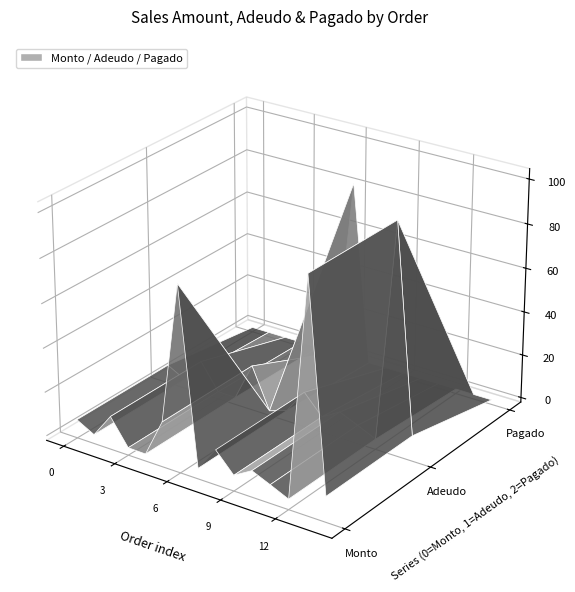

Reading left to right, list all the values displayed in this chart.

Monto: RV-CT-21957=6300	RV-CT-21958=2000	RV-CT-21959=13000	RV-CT-21960=1300	RV-CT-21961=1100	T-CT-21962=18450	T-CT-21963=82000	RV-CT-21964=2700	T-CT-21965=13780	RV-CT-21966=5000	RV-CT-21967=9820	RV-CT-21968=6300	RV-CT-21969=2600	T-CT-21970=102500	RV-CT-21971=9440
Adeudo: RV-CT-21957=6300	RV-CT-21958=2000	RV-CT-21959=13000	RV-CT-21960=1300	RV-CT-21961=1100	T-CT-21962=18450	T-CT-21963=0	RV-CT-21964=2700	T-CT-21965=13780	RV-CT-21966=5000	RV-CT-21967=9820	RV-CT-21968=6300	RV-CT-21969=2600	T-CT-21970=102500	RV-CT-21971=9440
Pagado: RV-CT-21957=0	RV-CT-21958=0	RV-CT-21959=0	RV-CT-21960=0	RV-CT-21961=0	T-CT-21962=0	T-CT-21963=82000	RV-CT-21964=0	T-CT-21965=0	RV-CT-21966=0	RV-CT-21967=0	RV-CT-21968=0	RV-CT-21969=0	T-CT-21970=0	RV-CT-21971=0